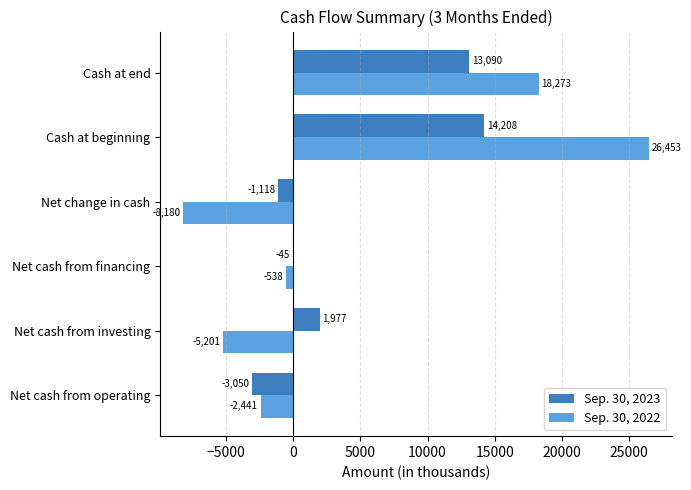

The value of Sep. 30, 2023 at Cash at end is 13090. True or false?

True